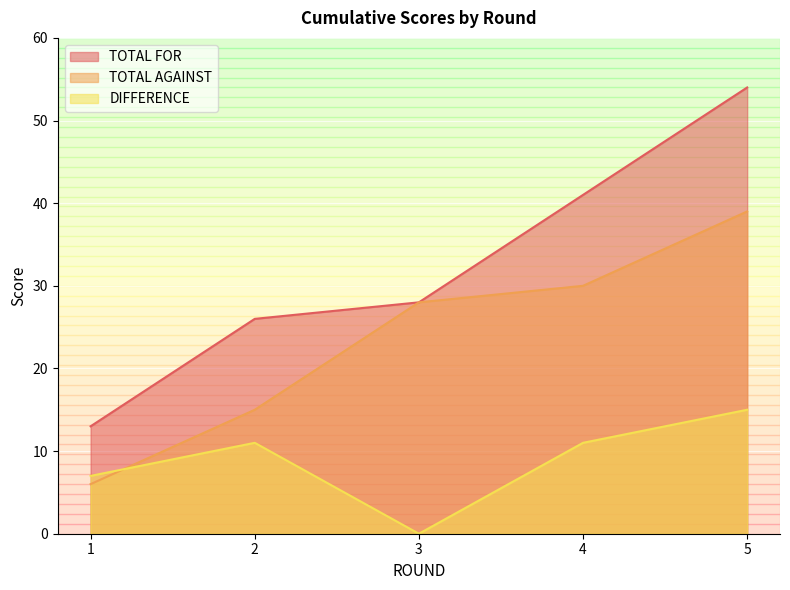

Reading left to right, what are all the values shown in this chart?

TOTAL FOR: 1=13	2=26	3=28	4=41	5=54
TOTAL AGAINST: 1=6	2=15	3=28	4=30	5=39
DIFFERENCE: 1=7	2=11	3=0	4=11	5=15